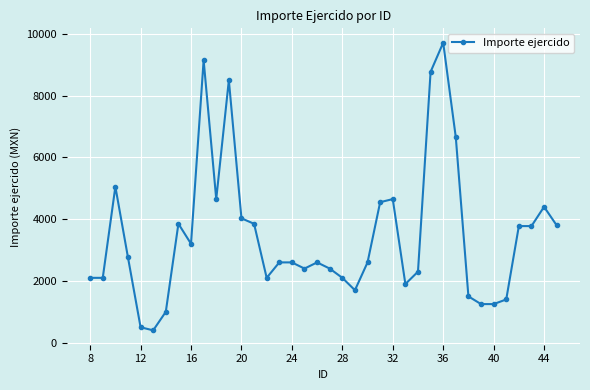

What is the difference between the maximum and minimum values?

9314